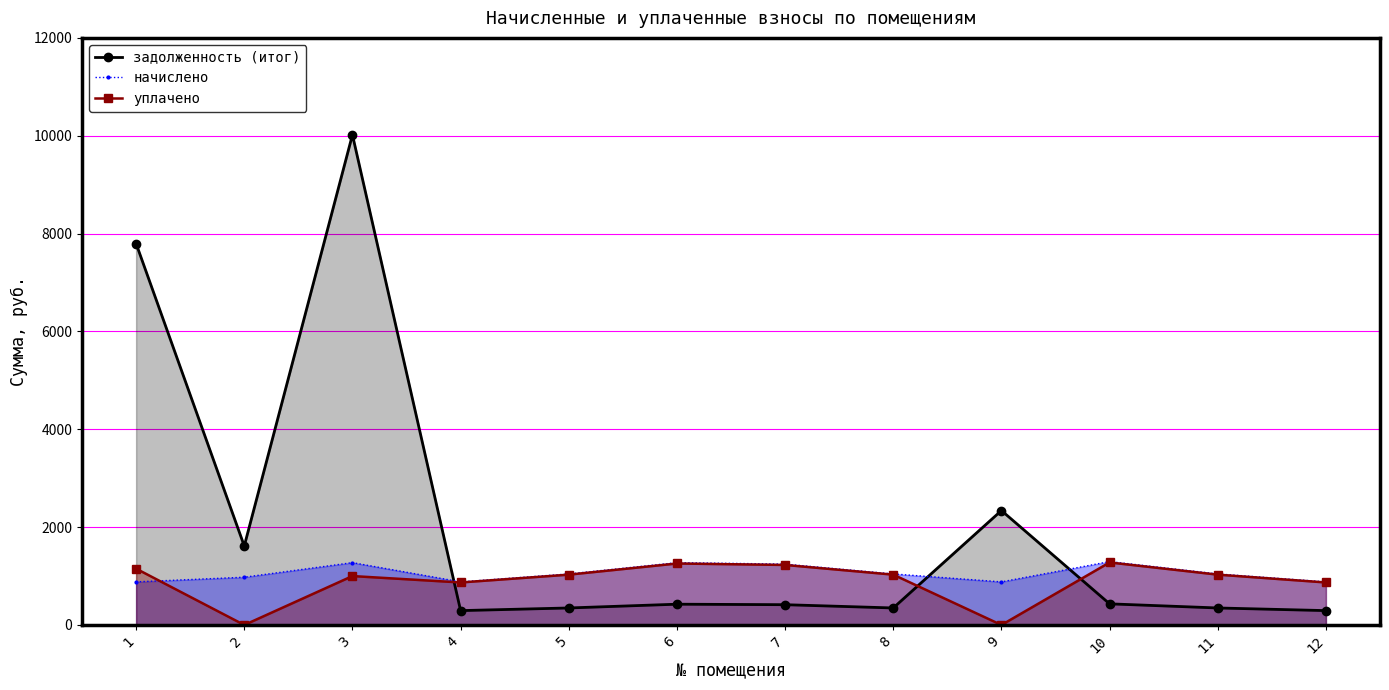

What is the sum of the уплачено values at 8 and 2?

1028.8